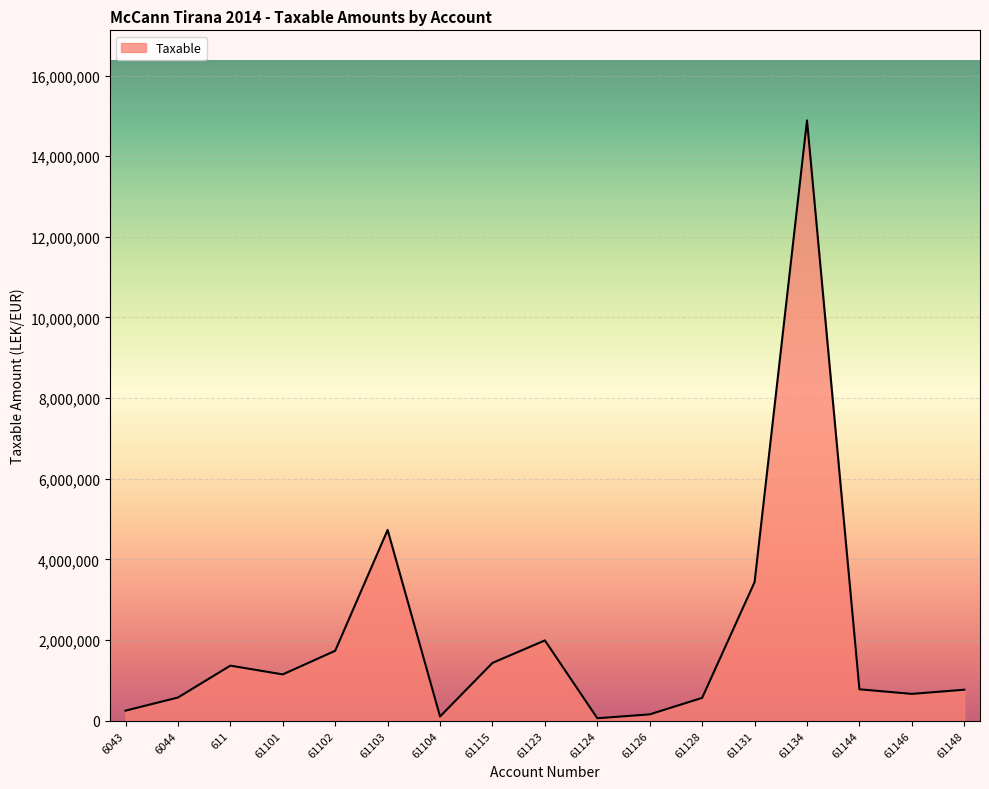

What is the difference between the maximum and minimum values?

14826046.6